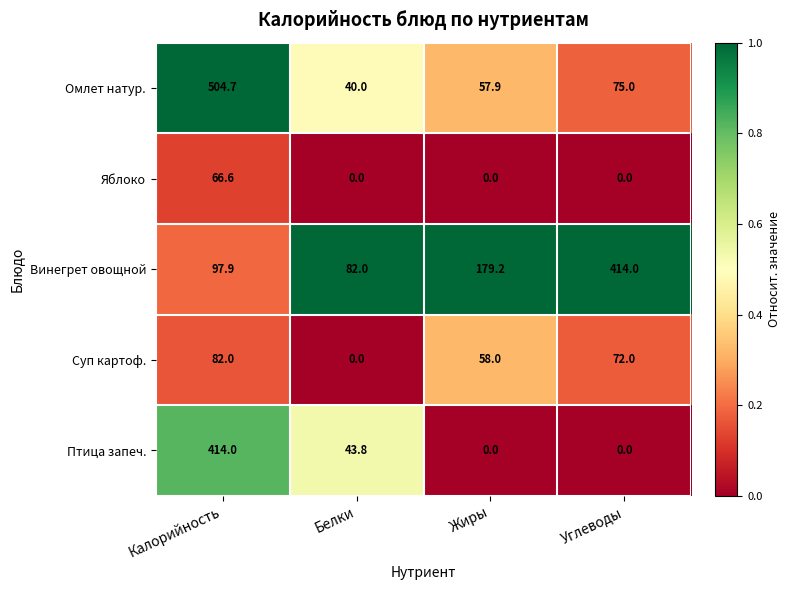

Between Калорийность and Углеводы, which series saw the biggest shift?

Омлет натур.